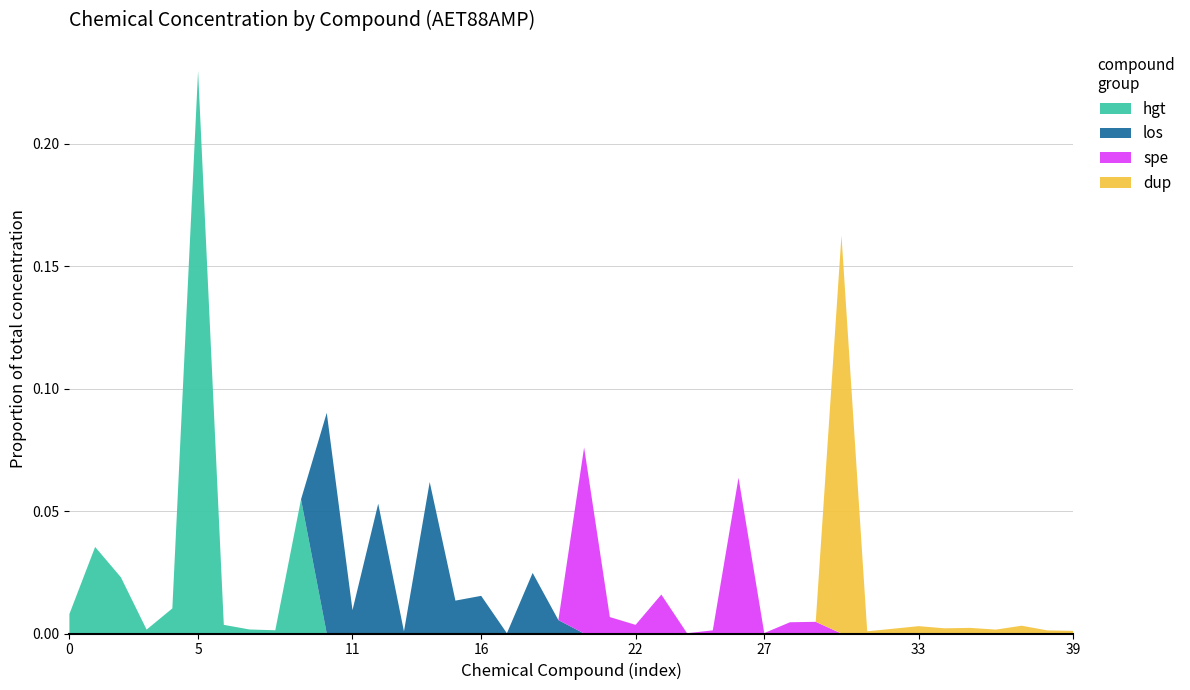

At which label does hgt reach its peak?

5